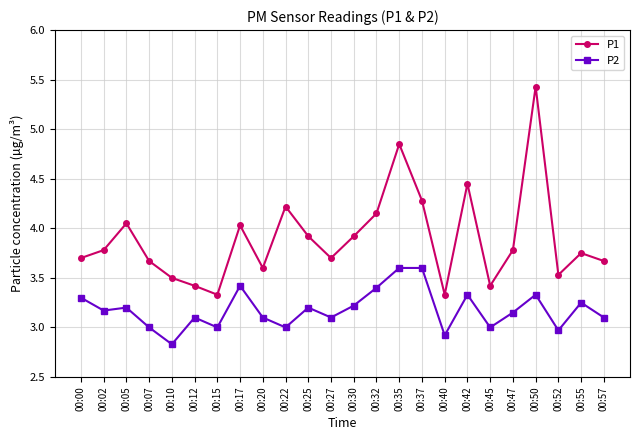

What is the minimum value for P2?

2.8